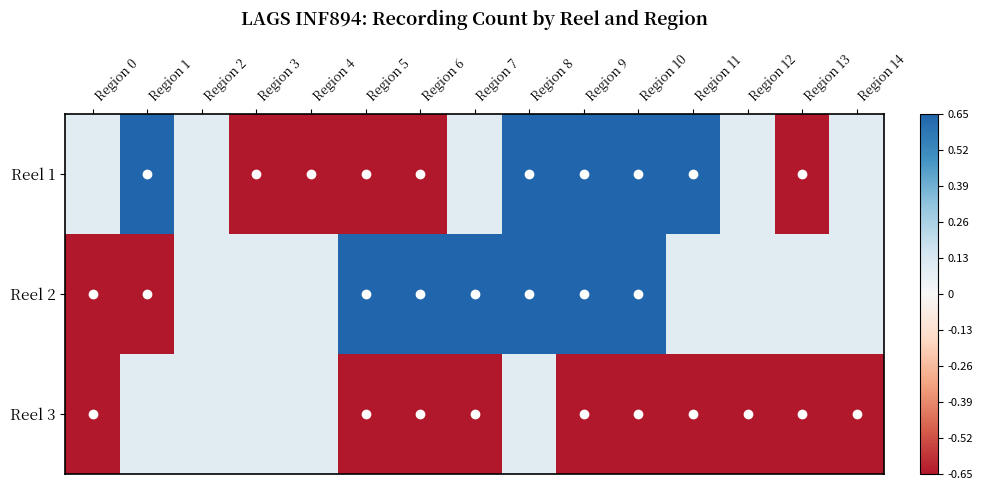

Rank the series by their maximum value, from lowest to highest.

Reel 3, Reel 1, Reel 2